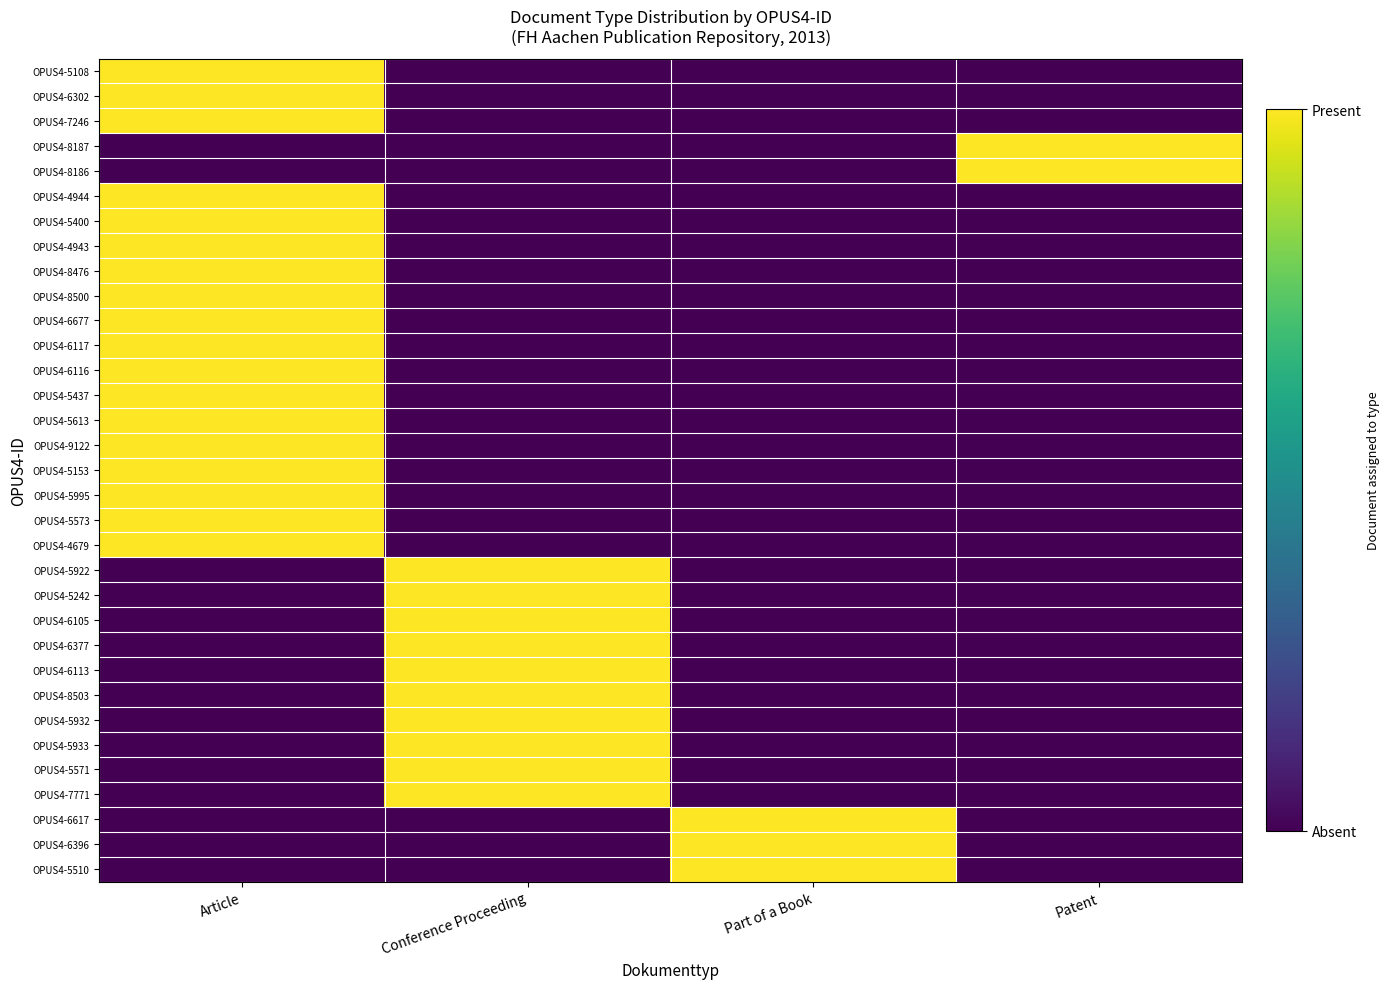

What is the total value across all series at Patent?

2